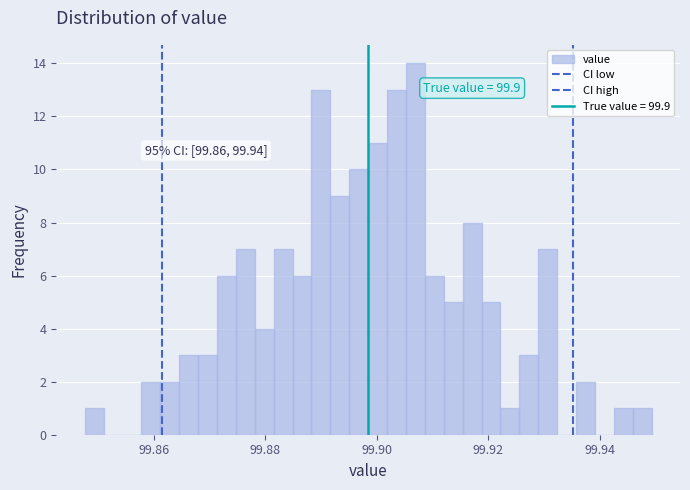

Read against the x-axis, roughly where is the centre of the tallest bar?

99.906